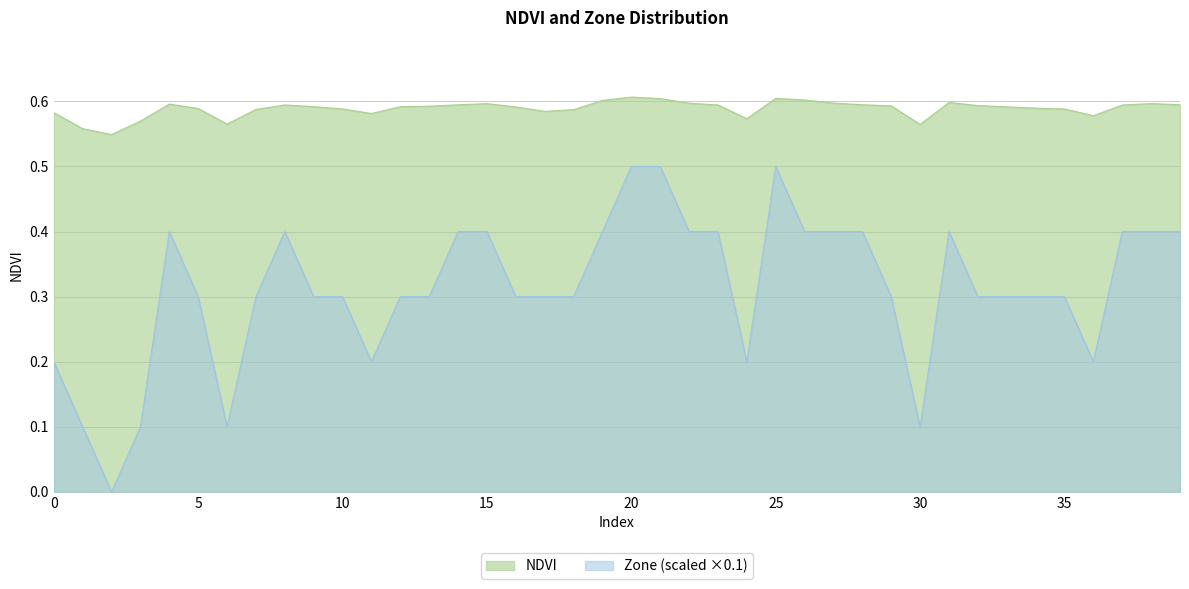

Rank the series by their average value, from lowest to highest.

Zone (scaled ×0.1), NDVI